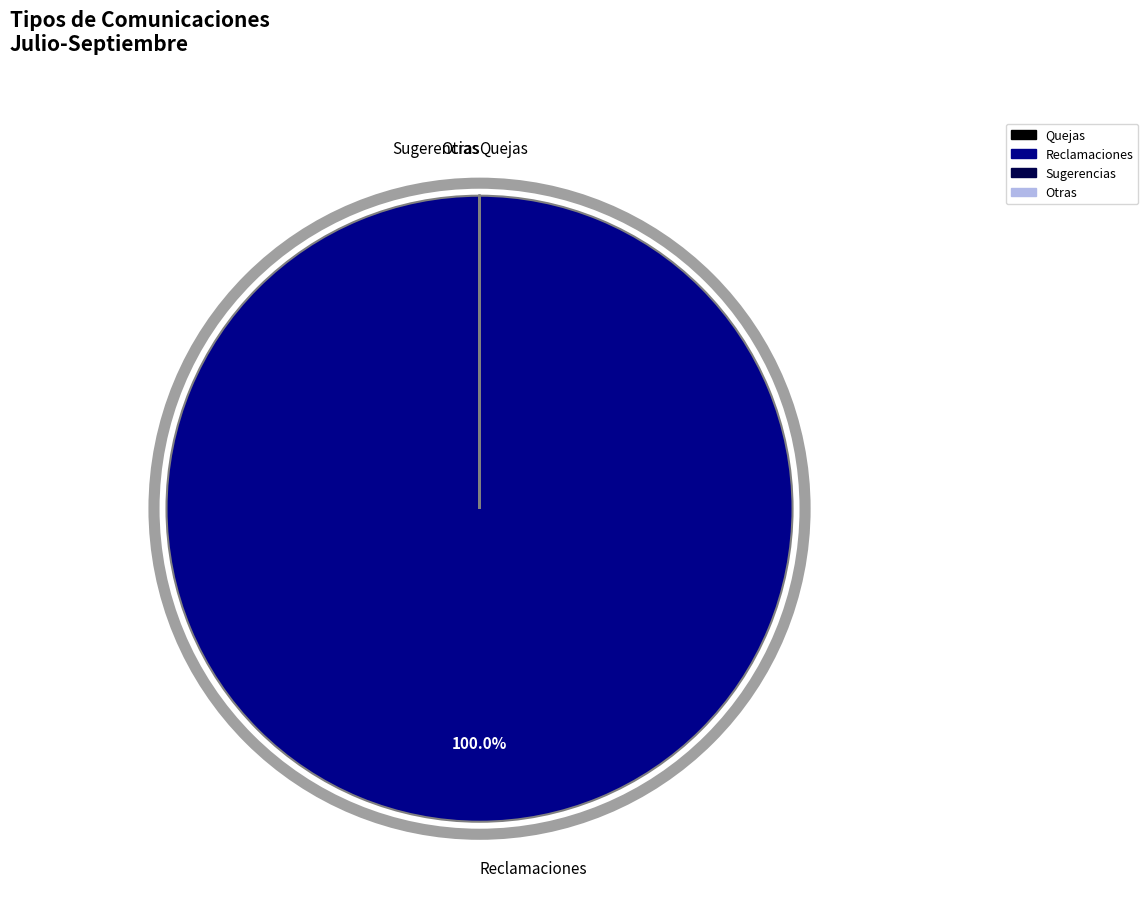

Which category has the biggest portion of the pie?

Reclamaciones